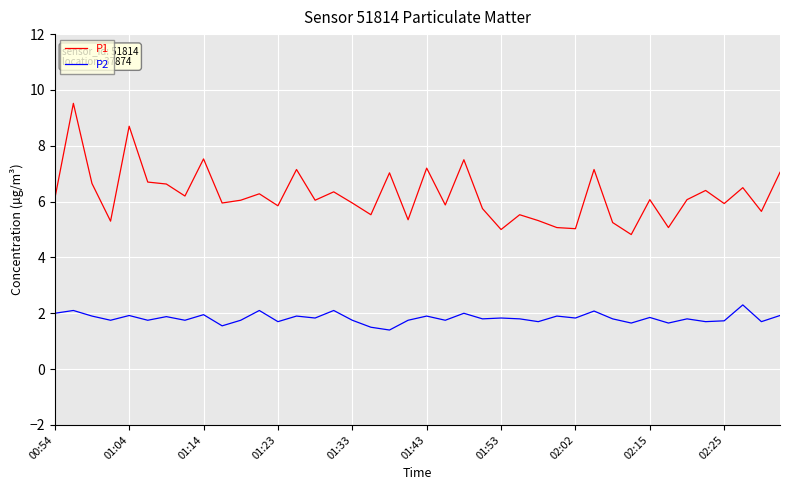

How many lines are shown in the chart?

2